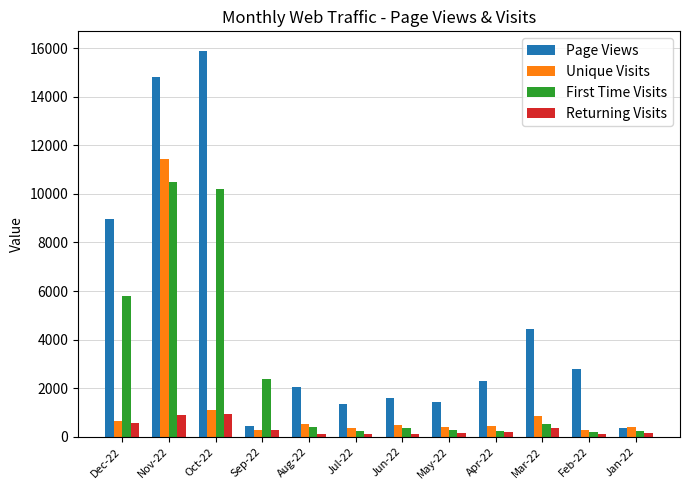

How many categories are shown in the chart?

12